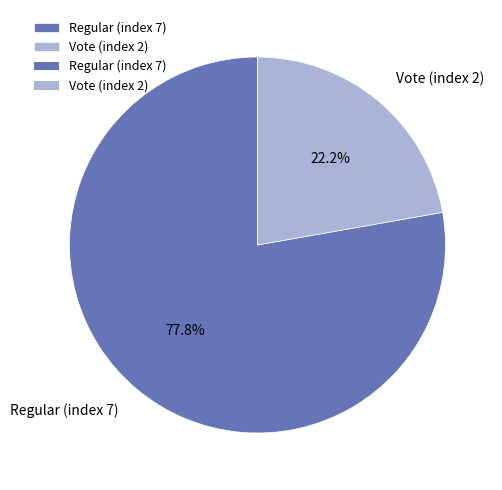

Count the number of slices in the pie.

2